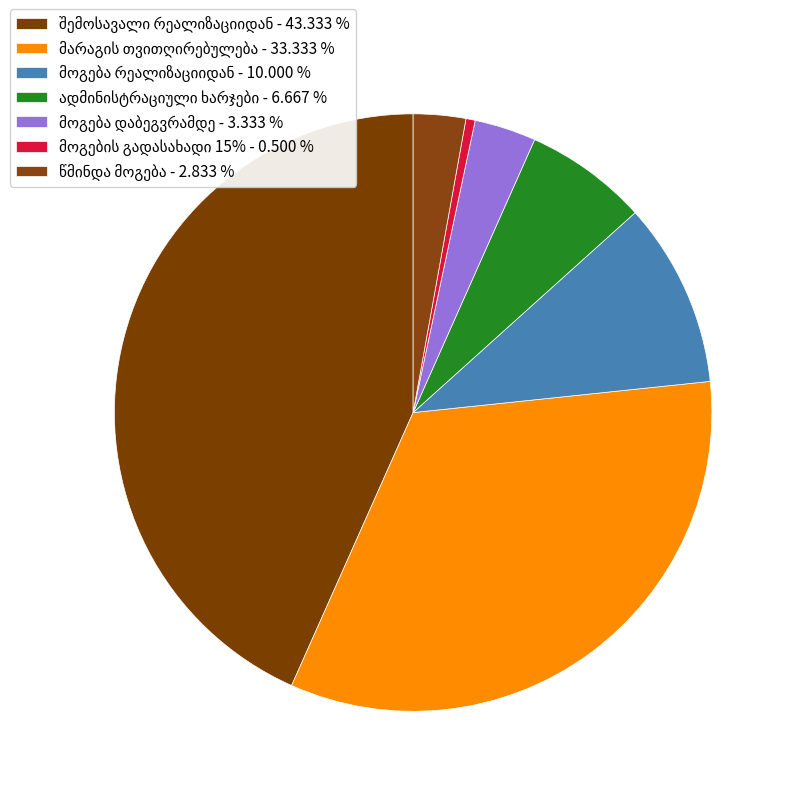

To the nearest percent, what portion does წმინდა მოგება represent?

3%